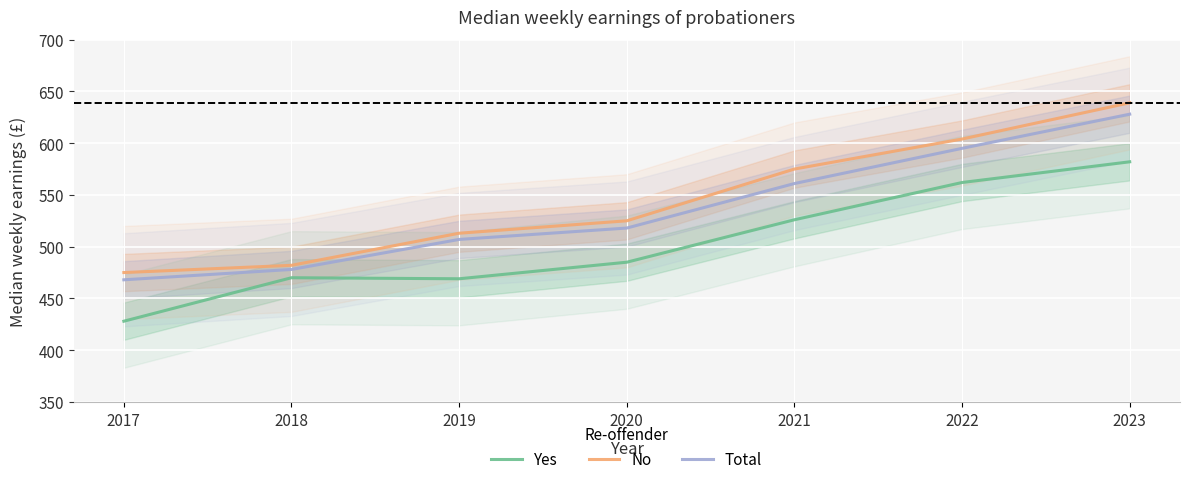

What is the spread (max minus min) of values at 2020?

40